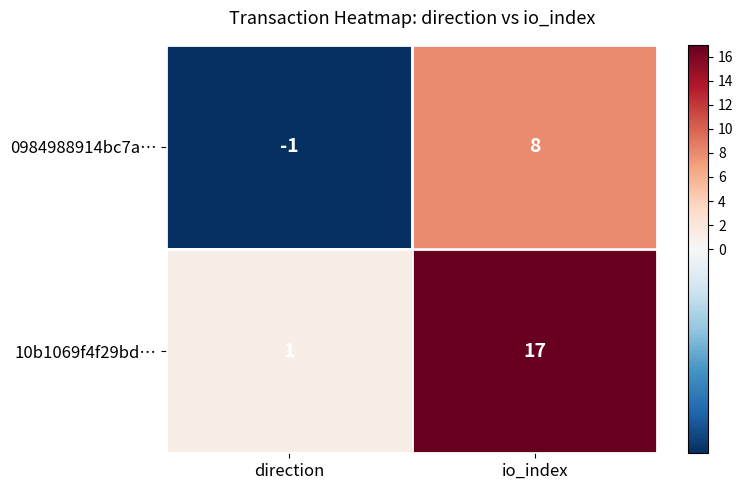

Where is 0984988914bc7a… nearest to the value 3?

direction